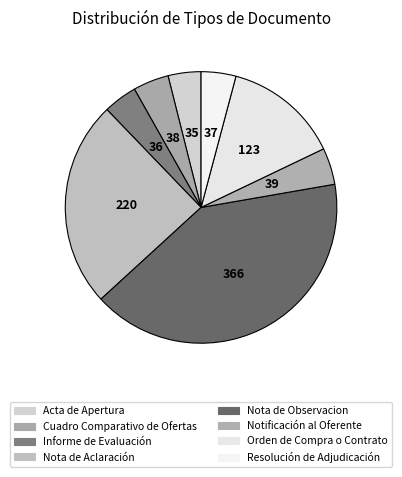

Does Nota de Aclaración account for over 50% of the chart?

No